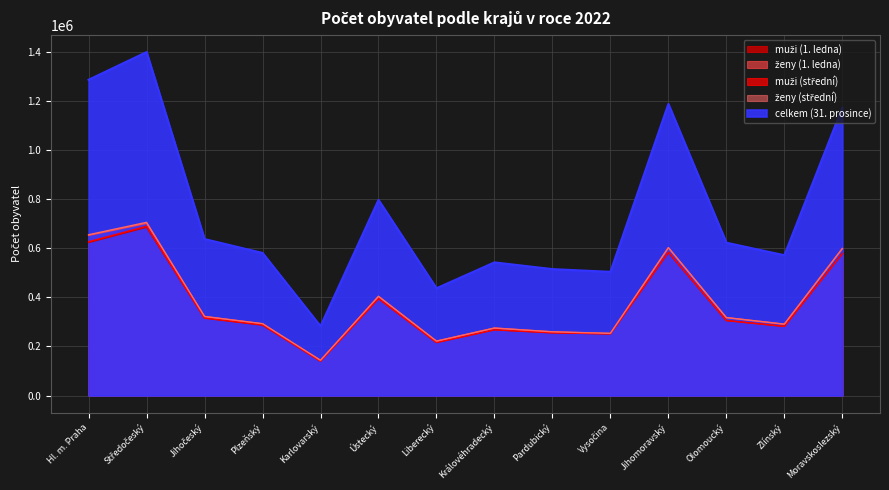

What are all the series names shown in the legend?

muži (1. ledna), ženy (1. ledna), muži (střední), ženy (střední), celkem (31. prosince)